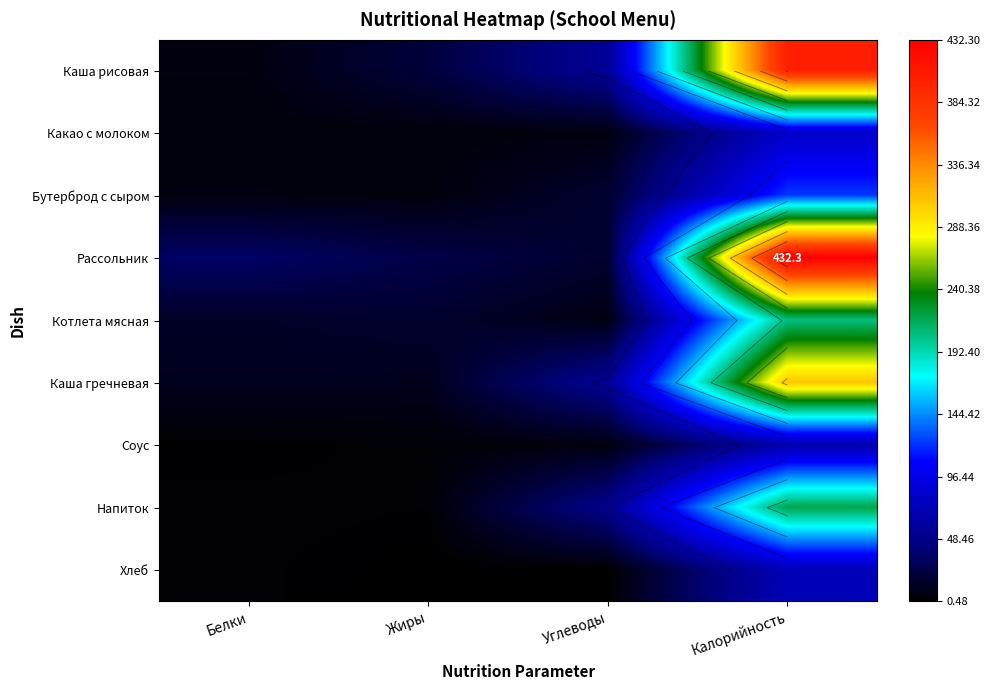

Which series changed the most between Жиры and Калорийность?

Рассольник